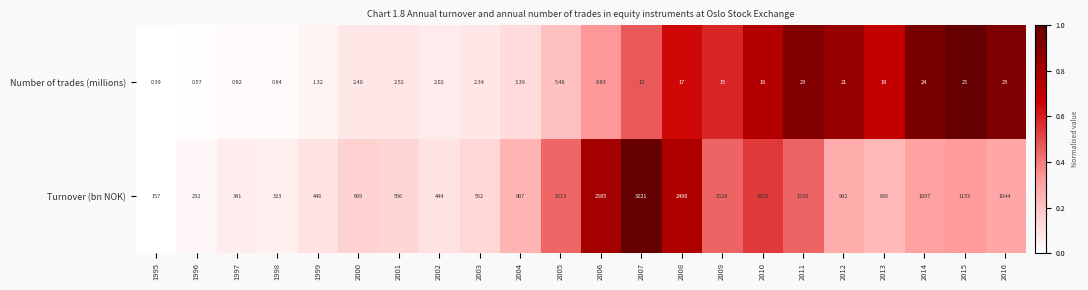

List the series in order of their overall mean, lowest first.

Number of trades (millions), Turnover (bn NOK)